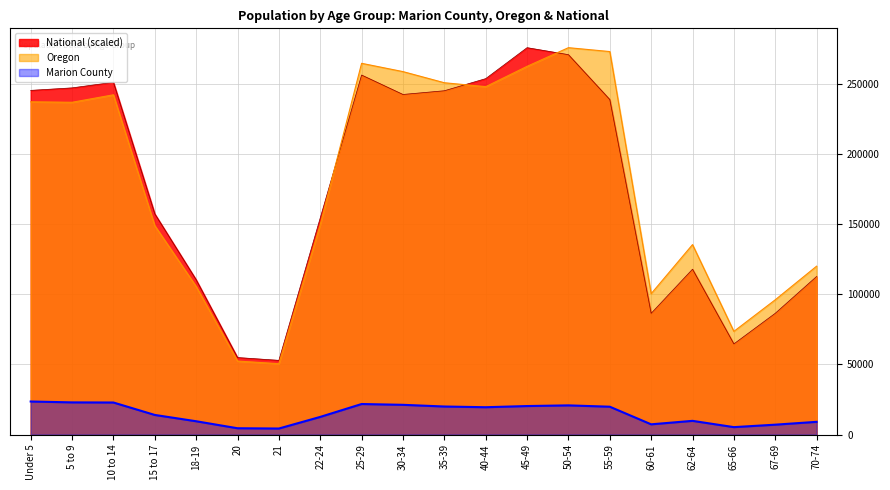

How many data points in Oregon are less than 237214?

10